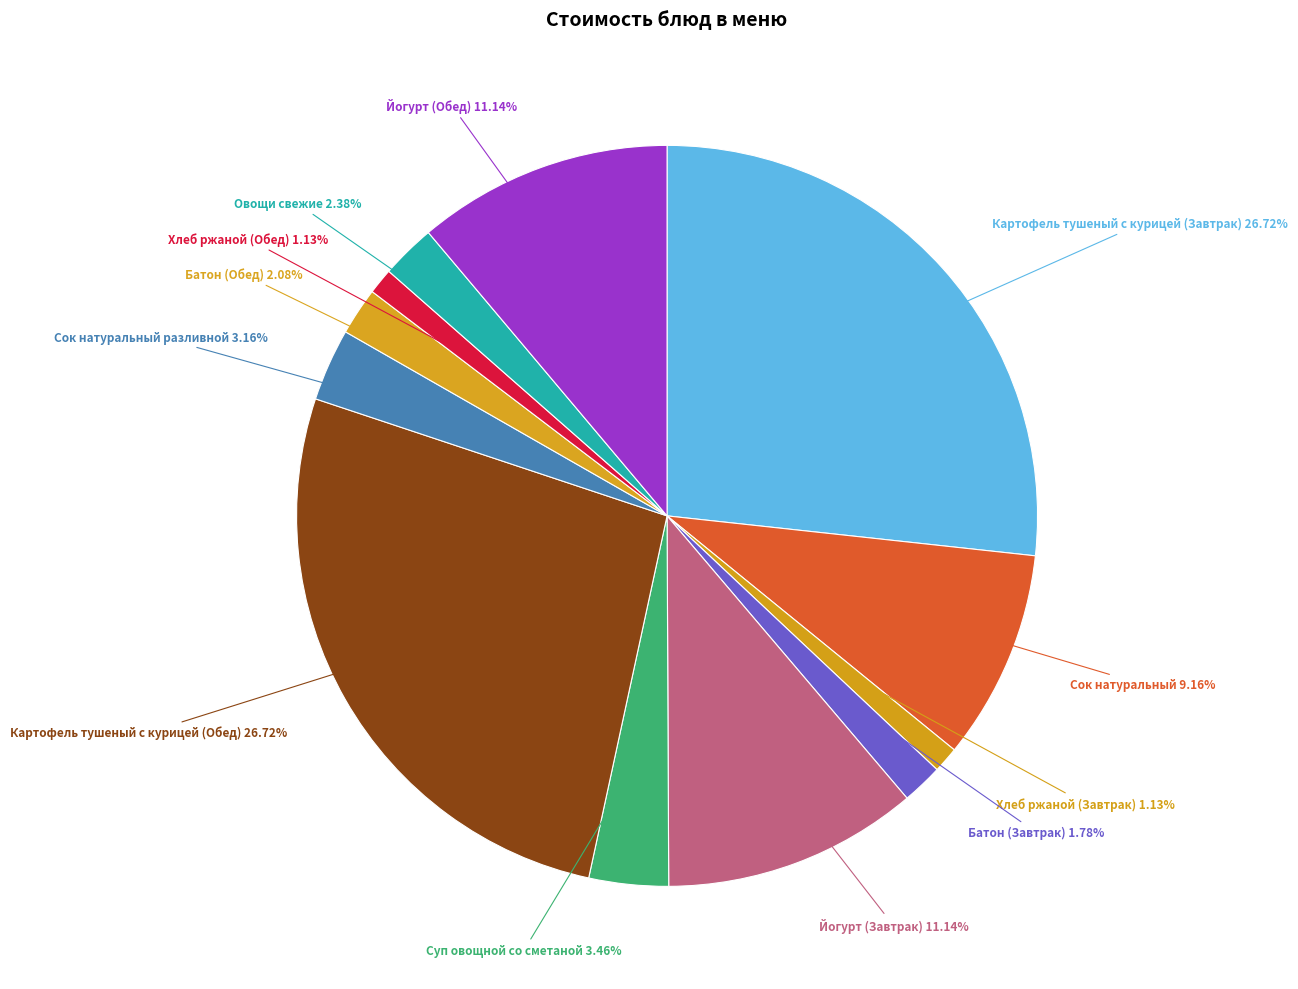

How many slices are in this pie chart?

12